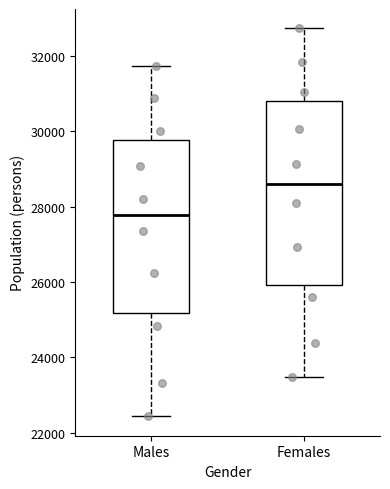

Which box is the tallest, from its lower edge to its upper edge?

Females